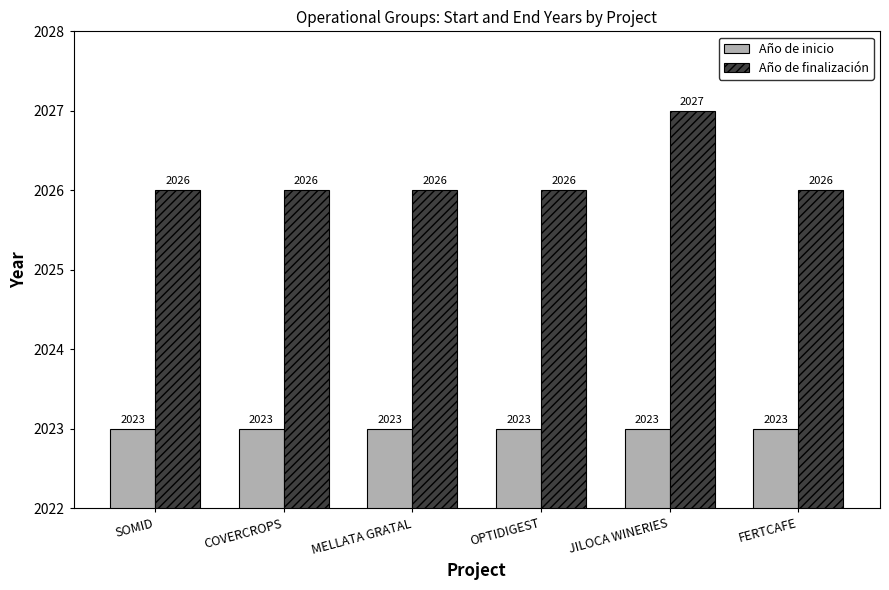

What is the spread (max minus min) of values at COVERCROPS?

3